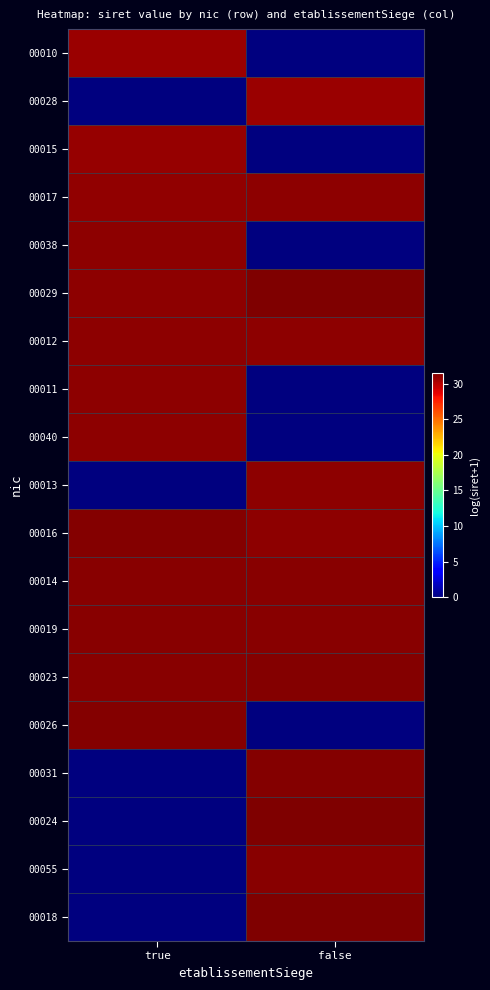

List the series in order of their peak value, highest first.

00029, 00018, 00024, 00026, 00023, 00031, 00016, 00019, 00055, 00014, 00012, 00017, 00013, 00040, 00011, 00038, 00015, 00028, 00010